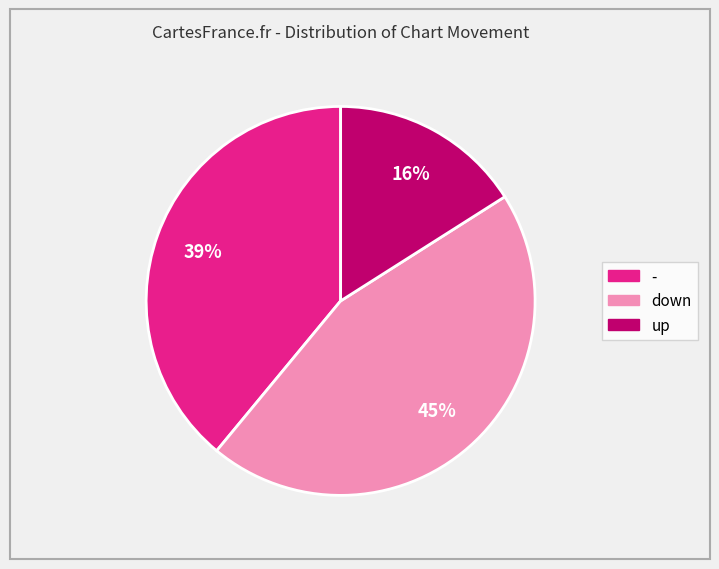

Is the sum of down and up greater than half?

Yes